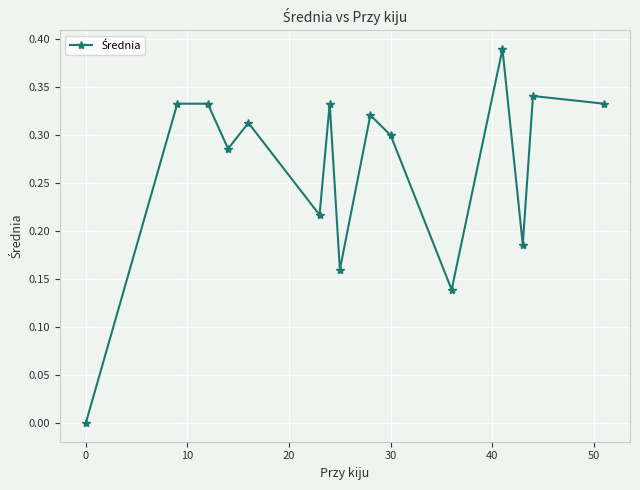

How many points are lower than both their immediate neighbors (excluding endpoints)?

5